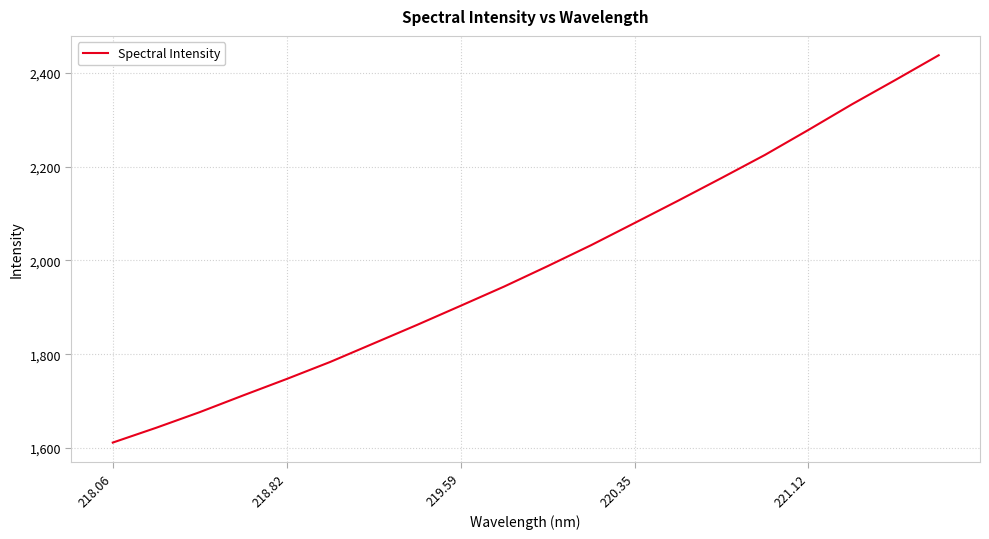

What is the difference between the maximum and minimum values?

826.0